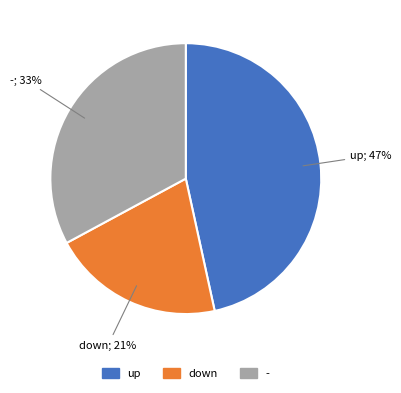

Rank the categories by value from lowest to highest.

down, -, up